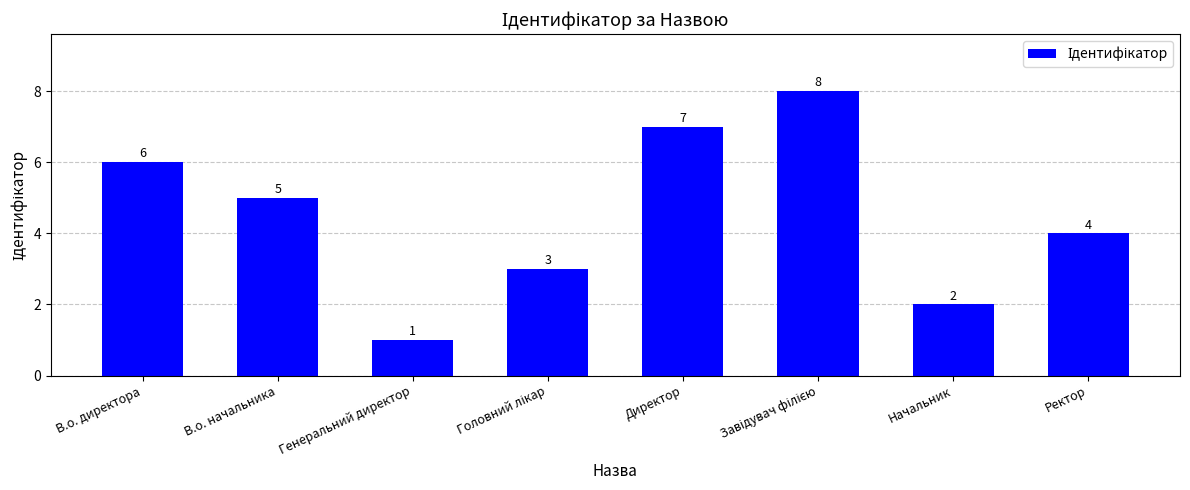

What is the ratio of the value at Ректор to the value at Генеральний директор?

4.0